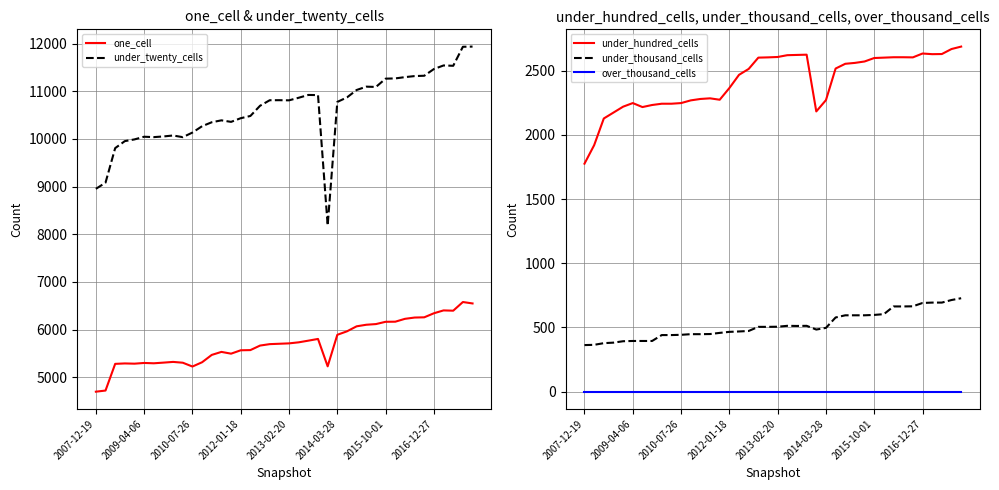

What is the maximum value for under_thousand_cells?

728